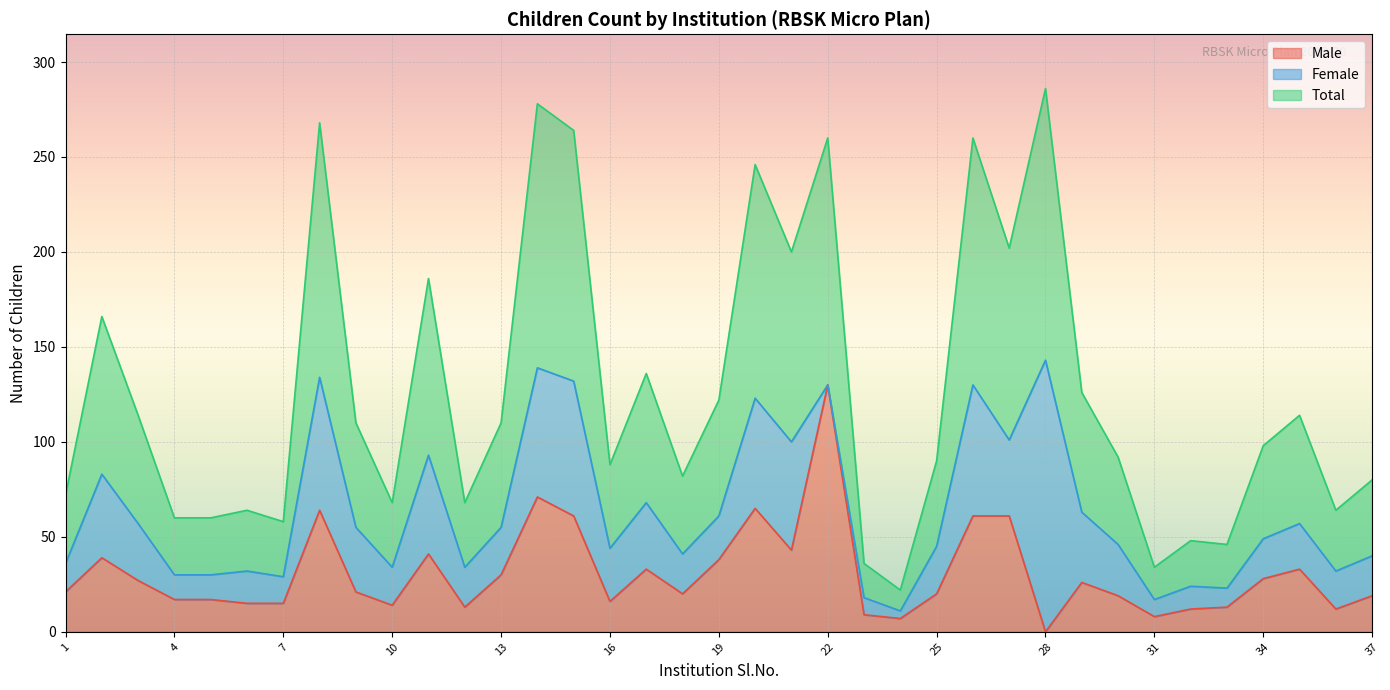

What is the difference between the maximum and second lowest values in the Total series?

126